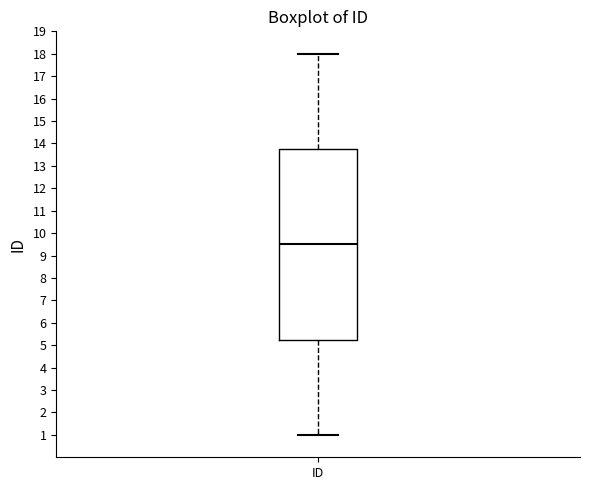

Where does the upper whisker of the box for ID end on the y-axis? The values are not printed on the chart, so give them approximately, as read against the axis.

18.0